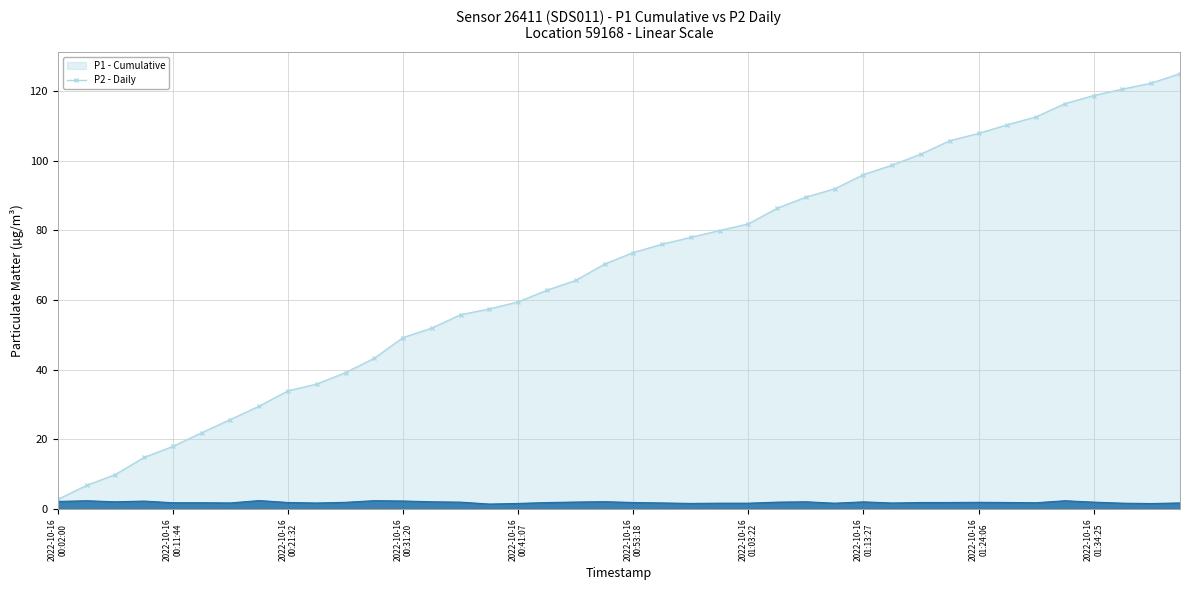

The chart shows a value of 2.7 at 2022-10-16T01:36:52. True or false?

False